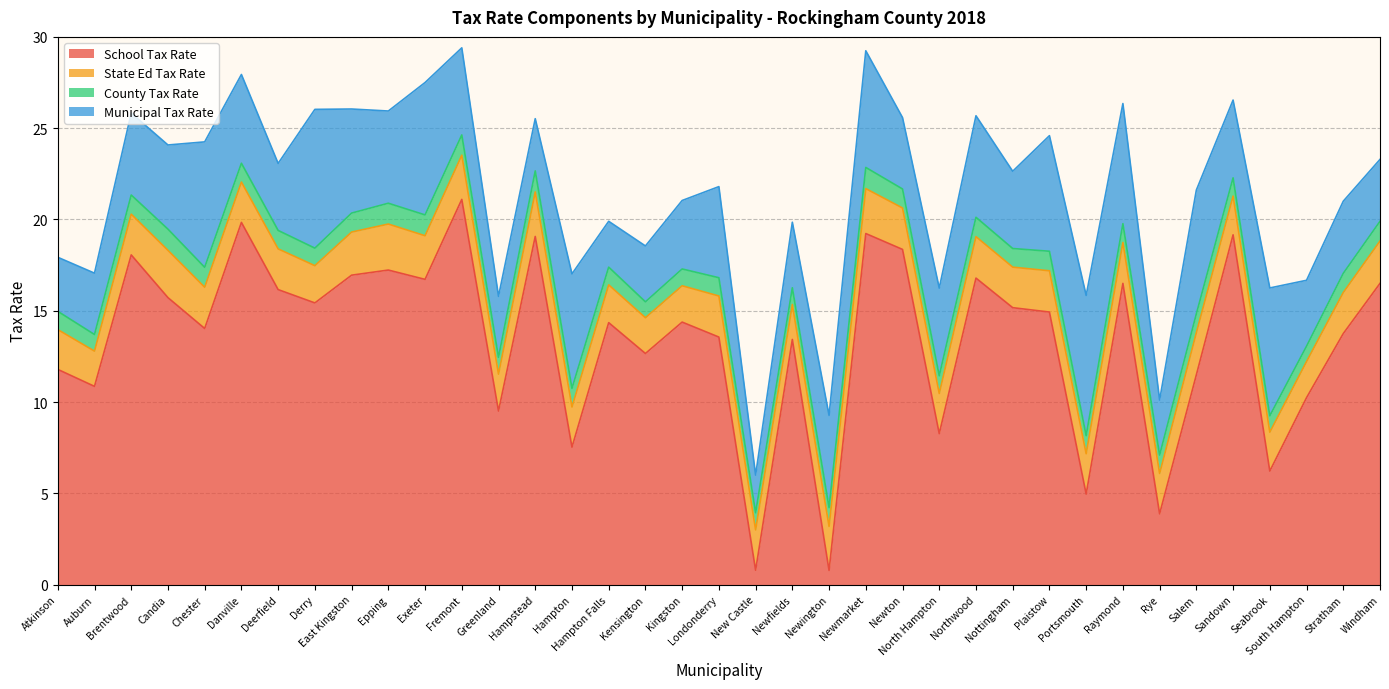

The County Tax Rate series shows 1.0 at Derry. True or false?

True